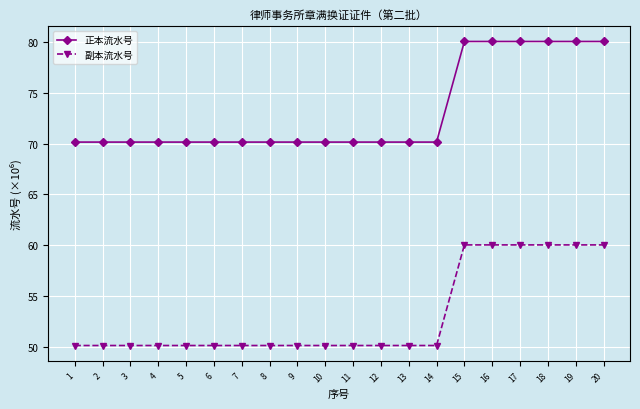

At how many categories does at least one series exceed 53?

20